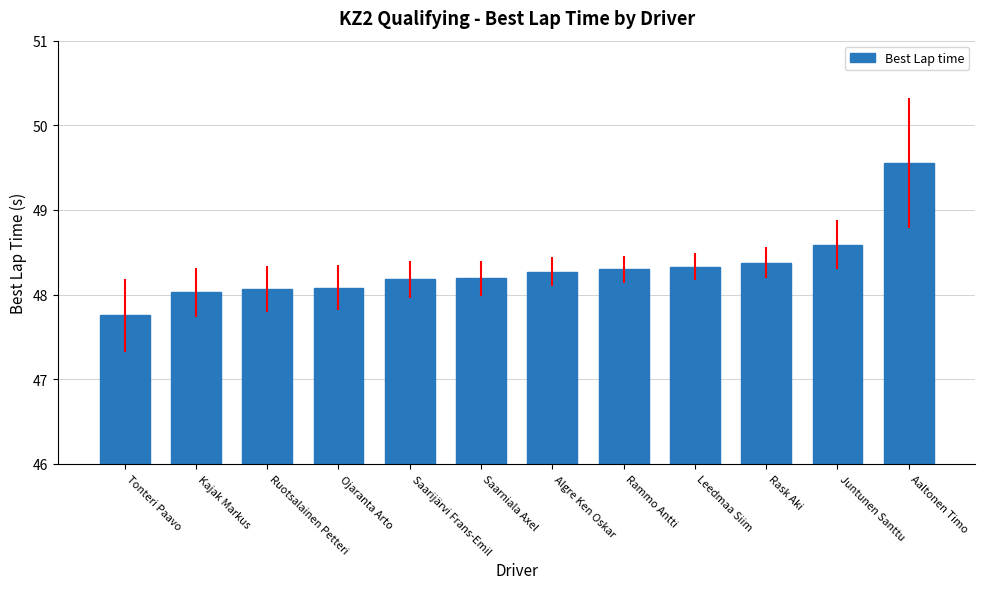

What is the average value?

48.3